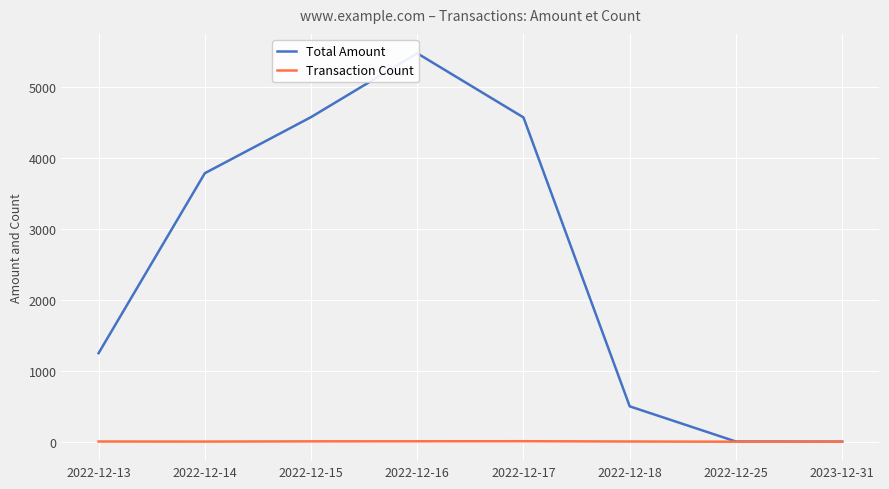

Which label corresponds to the smallest value in the chart?

2022-12-25